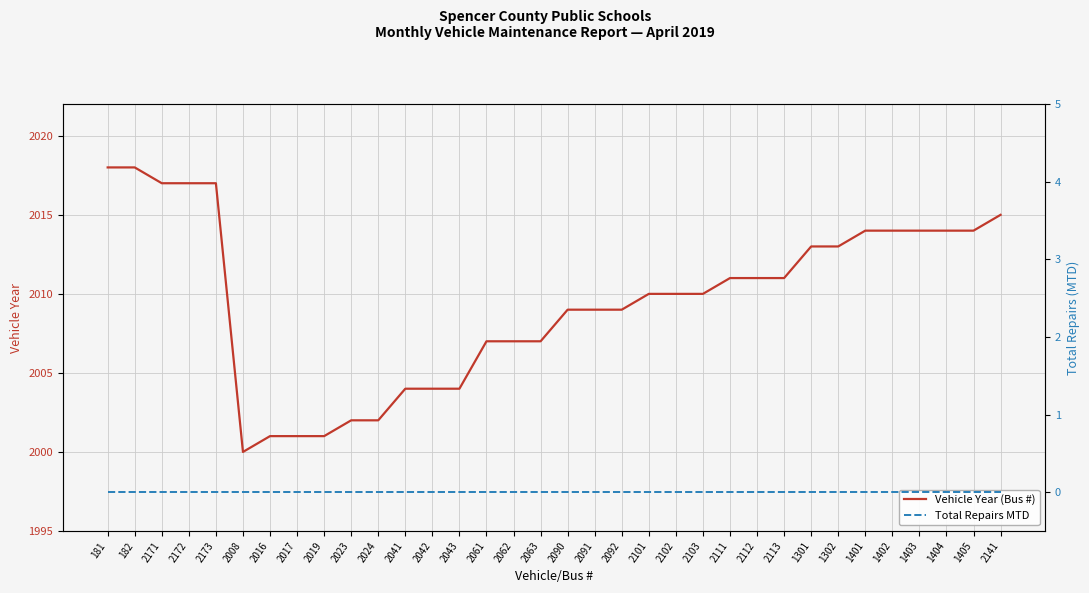

Reading left to right, transcribe all the data shown in this chart.

Vehicle Year (Bus #): 2018	2018	2017	2017	2017	2000	2001	2001	2001	2002	2002	2004	2004	2004	2007	2007	2007	2009	2009	2009	2010	2010	2010	2011	2011	2011	2013	2013	2014	2014	2014	2014	2014	2015
Total Repairs MTD: 0	0	0	0	0	0	0	0	0	0	0	0	0	0	0	0	0	0	0	0	0	0	0	0	0	0	0	0	0	0	0	0	0	0